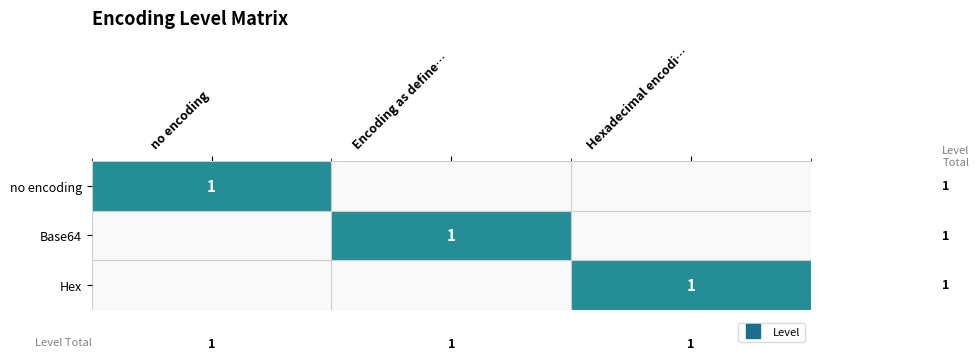

Which category has the lowest value in the Hex series?

no encoding